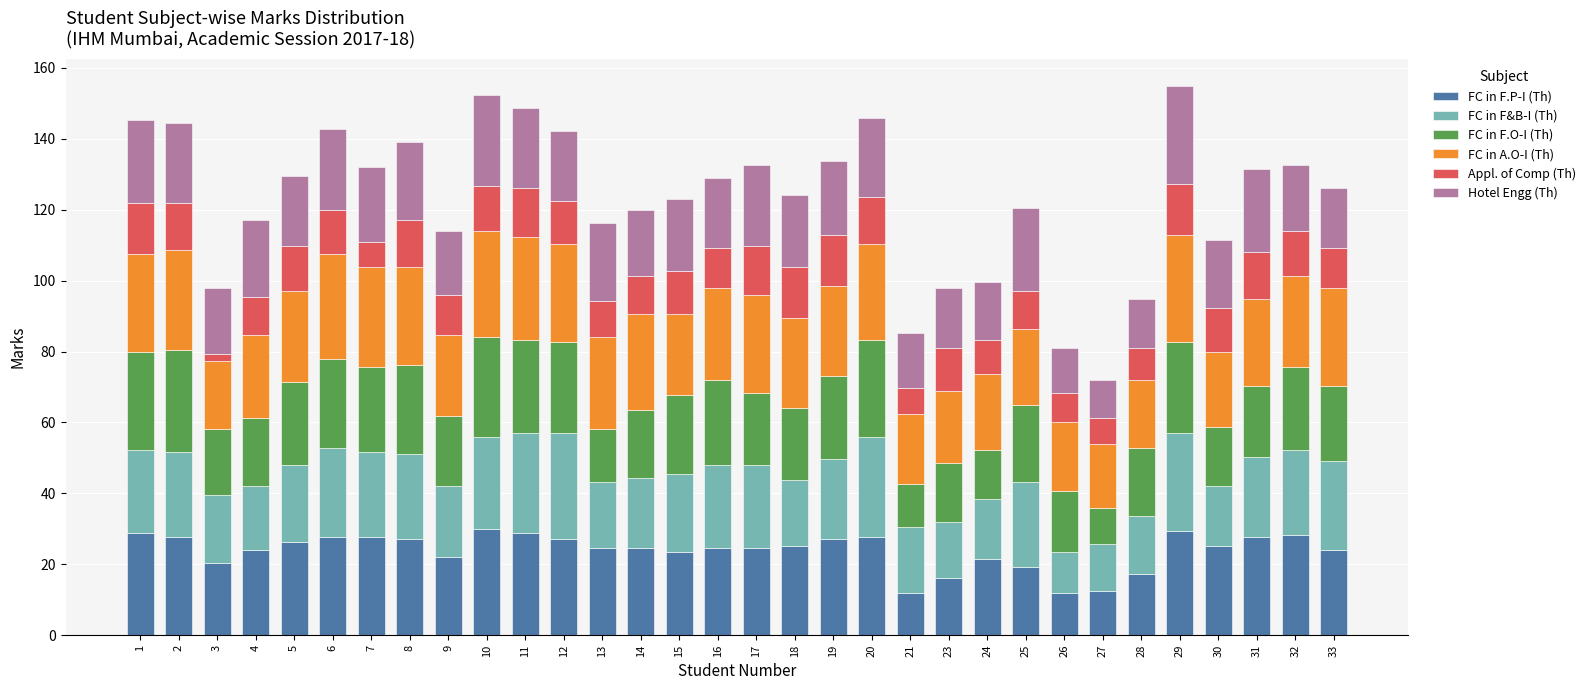

The FC in F.P-I (Th) series shows 27.0 at 19. True or false?

True